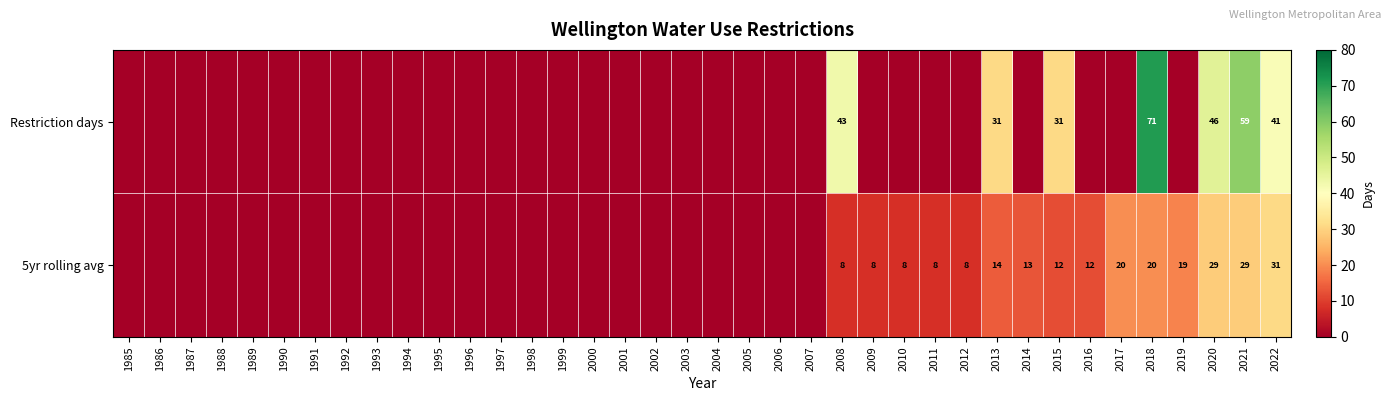

Is it true that 5yr rolling avg equals 13 at 2014?

True